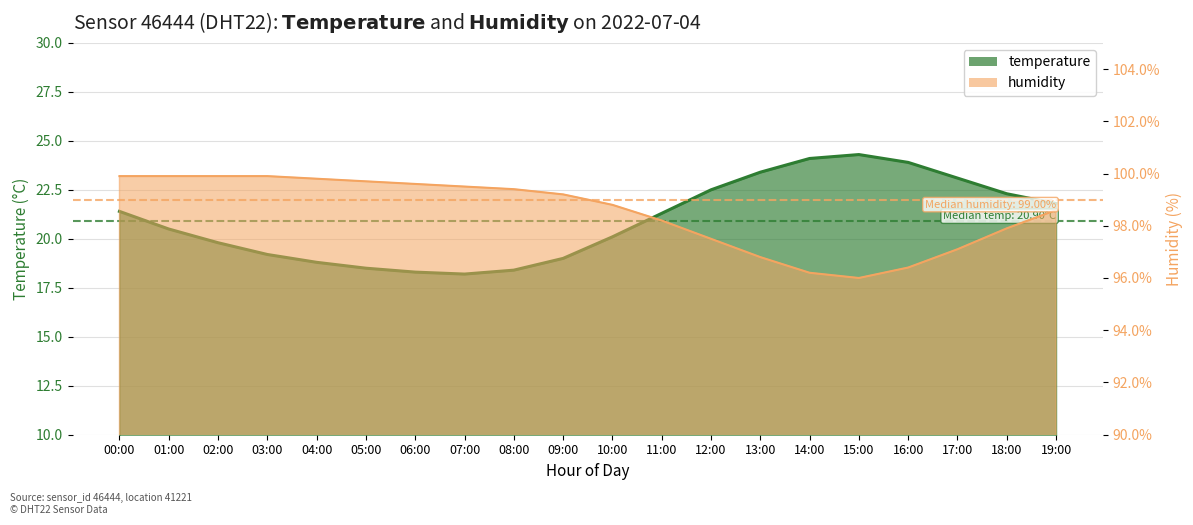

Count the number of data series in this chart.

2